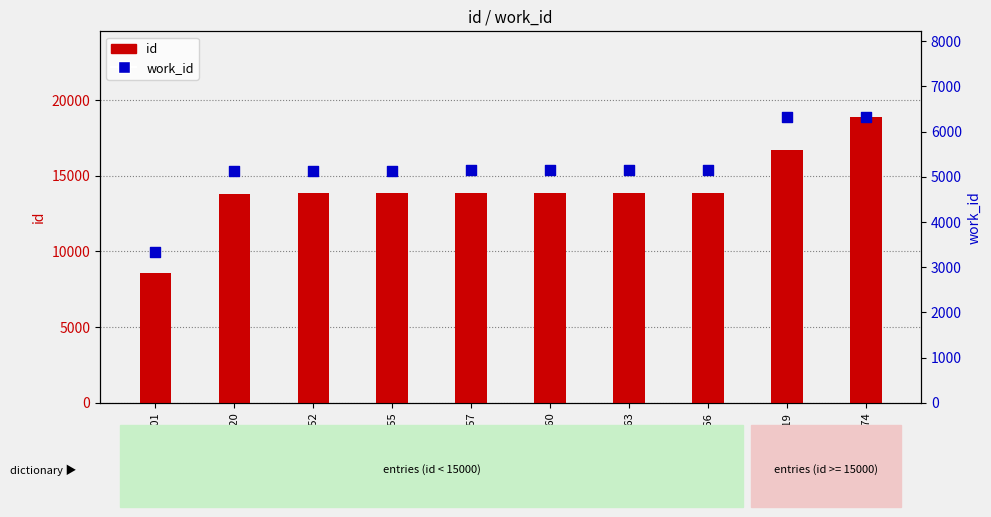

Which series contains the highest Y value?

id